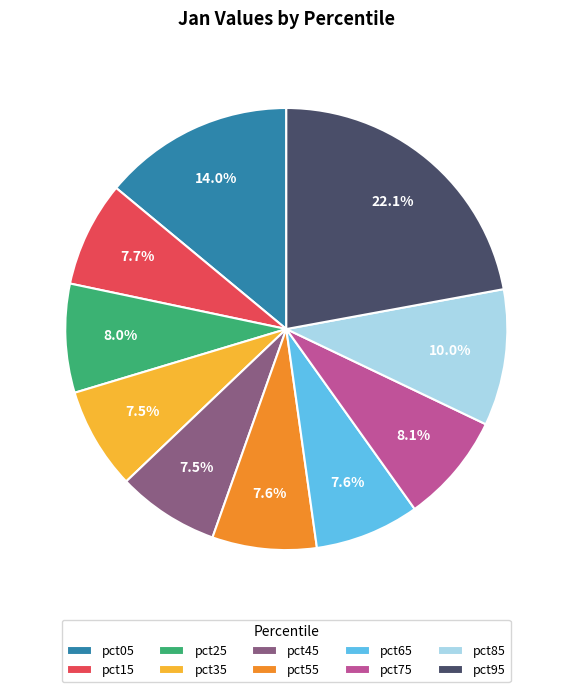

Does pct55 represent more than half of the total?

No